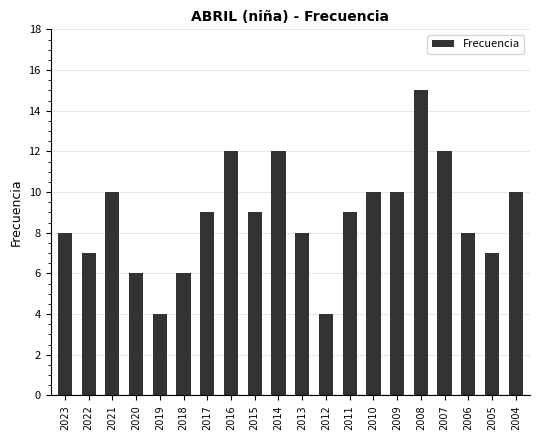

Is it true that the value at 2022 is 9?

False